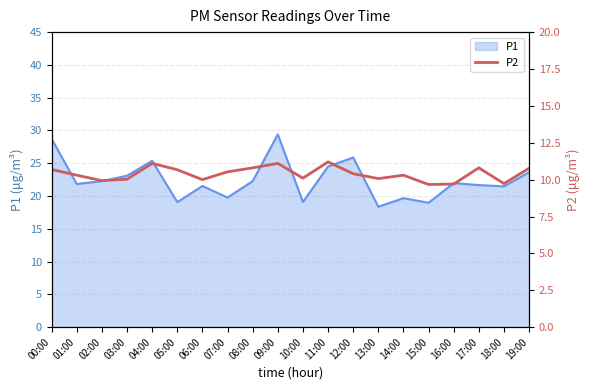

Where does the P1 series first go above 21?

00:00